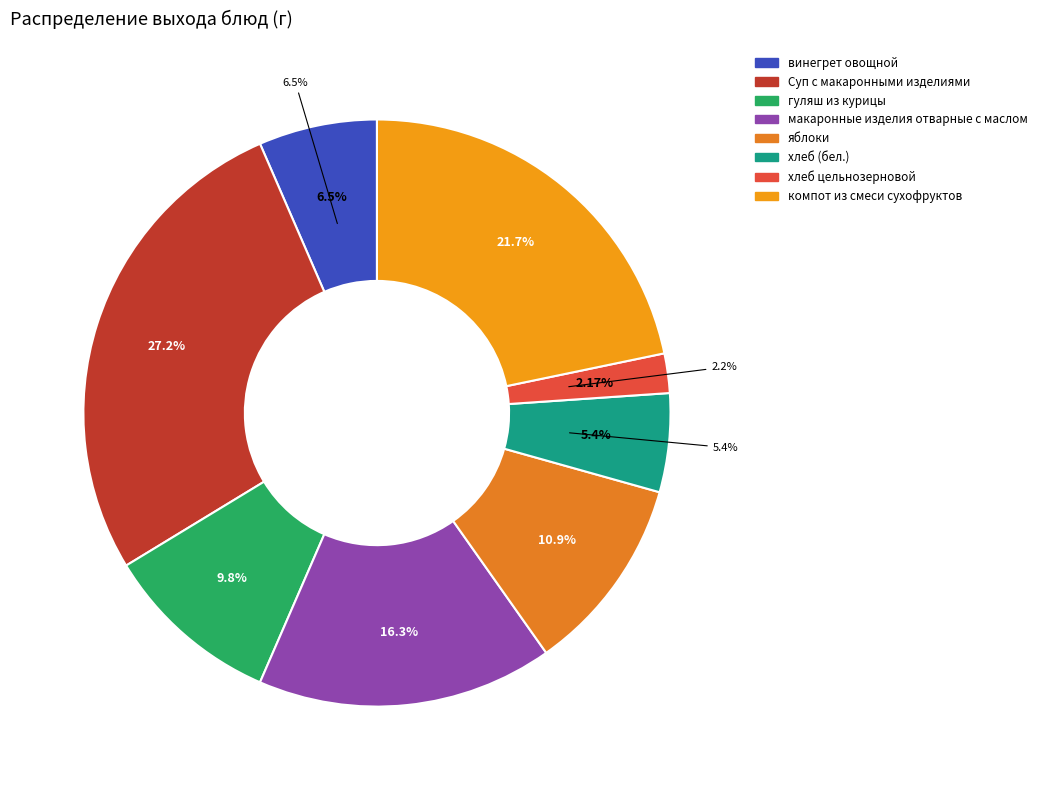

What is the smallest slice in the pie chart?

хлеб цельнозерновой